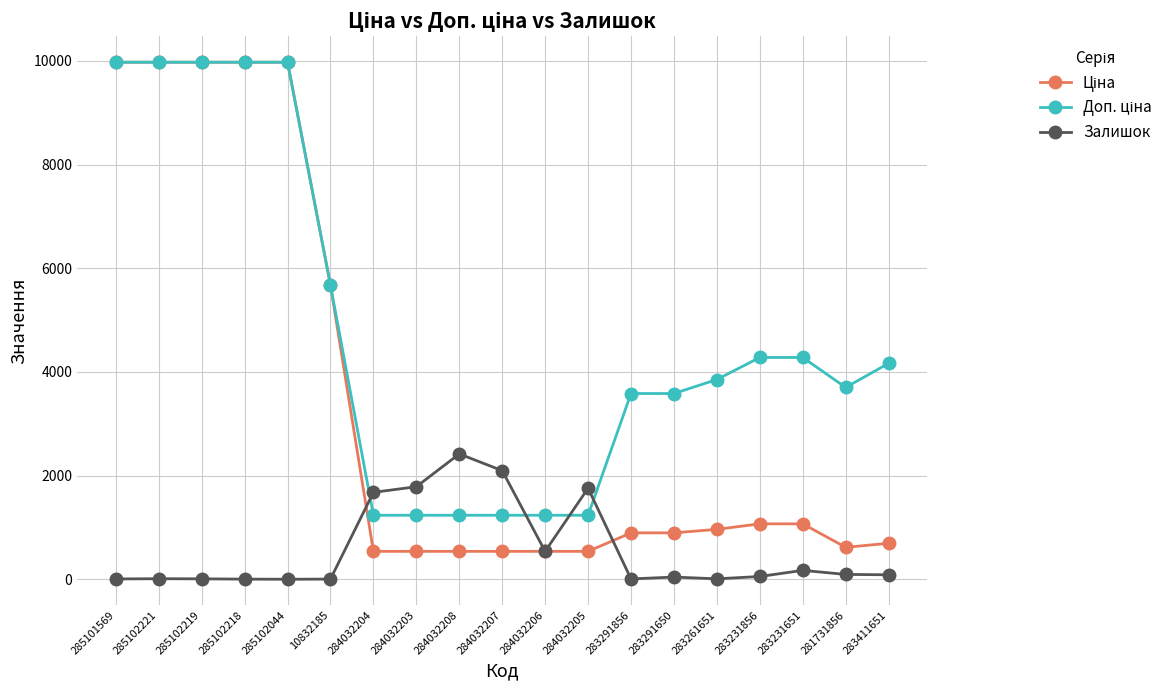

What is the total value across all series at 284032203?

3560.4